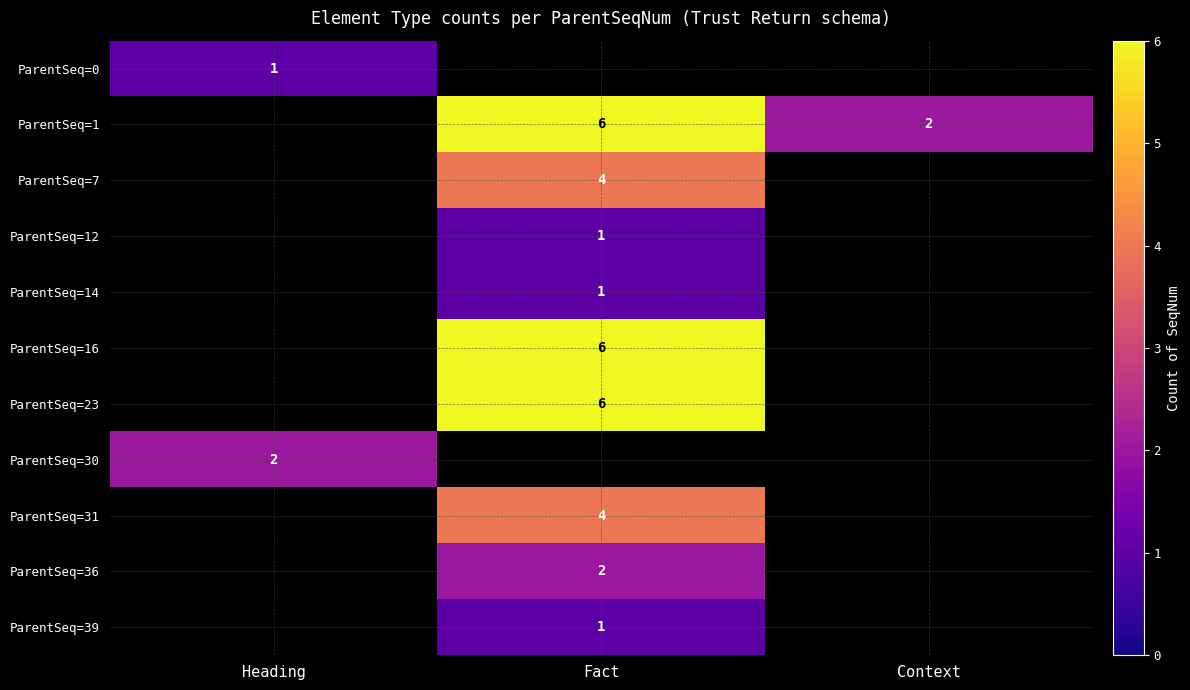

Is it true that ParentSeq=30 equals 2 at Heading?

True